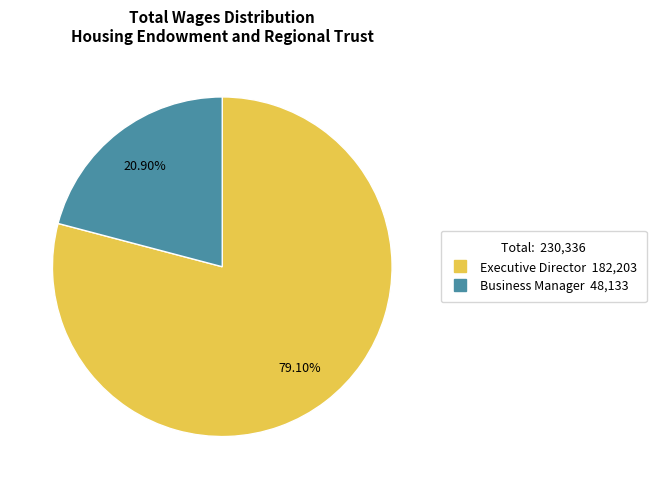

To the nearest percent, what is the difference between the largest and smallest slice percentages?

58%